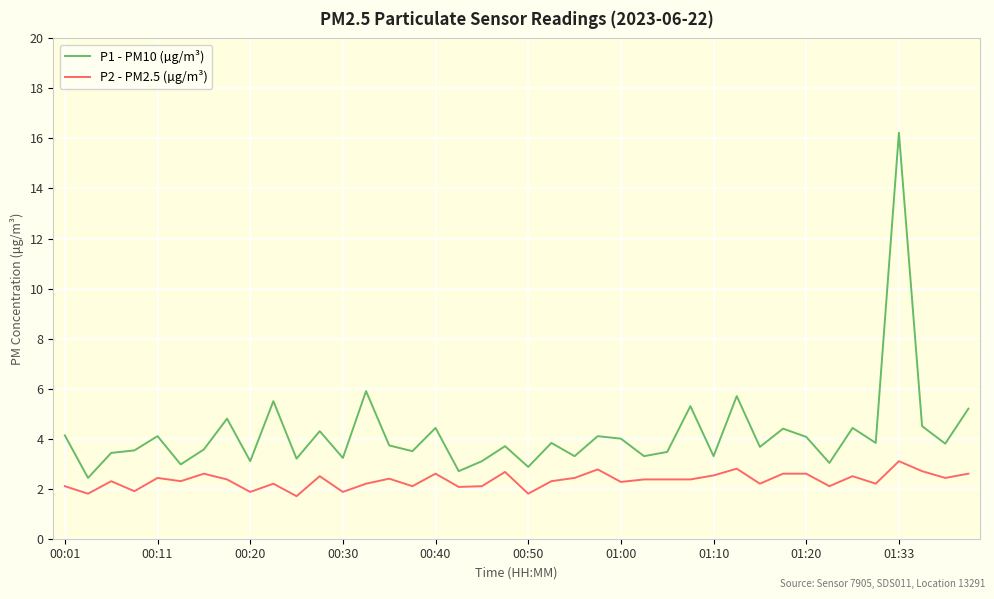

Which series has the largest total across all categories?

P1 - PM10 (µg/m³)